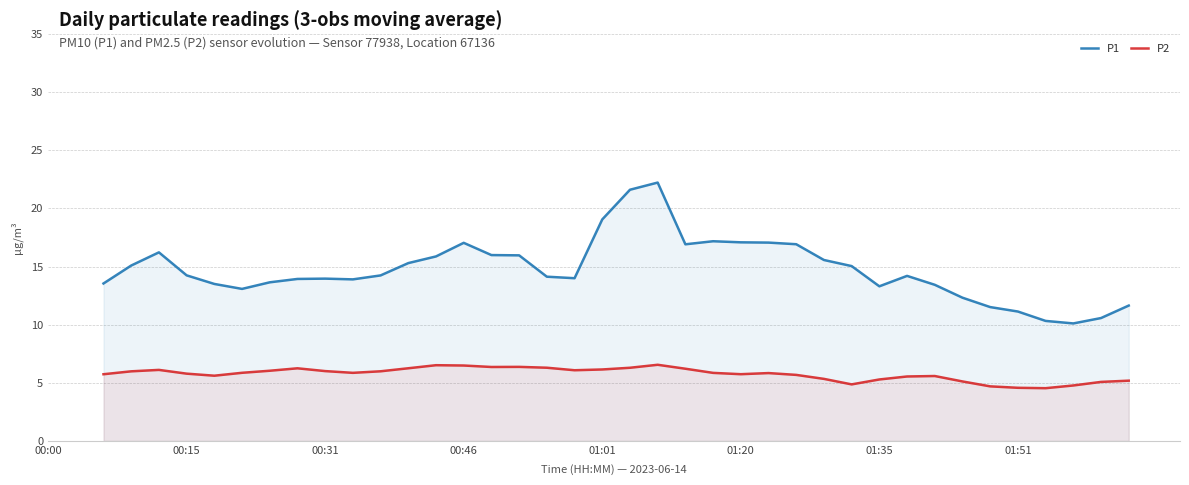

True or false: P2 and P1 intersect in this chart.

False